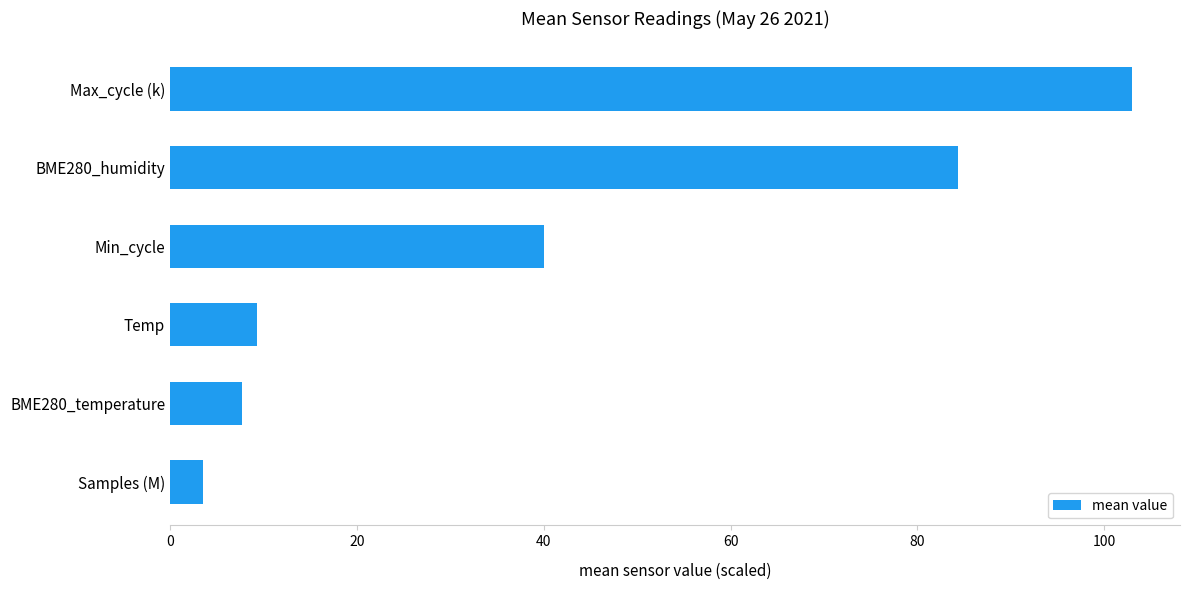

Are the bars horizontal?

Yes